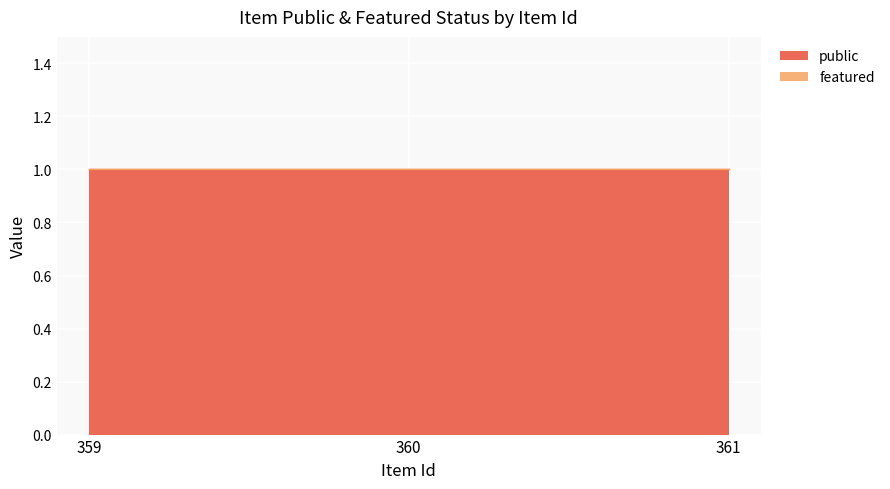

Which has a higher value, 359 or 360?

359